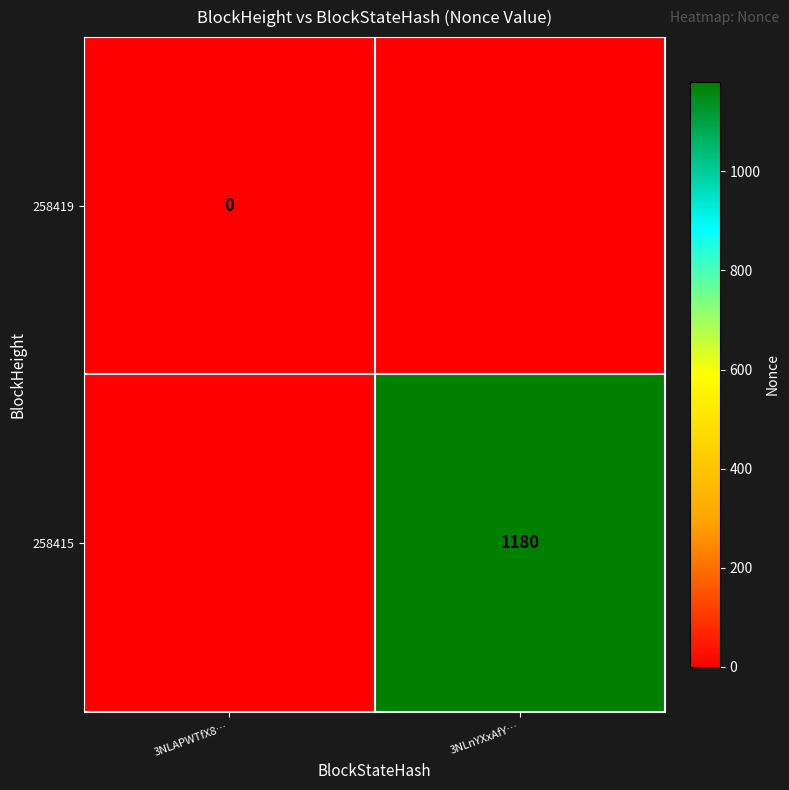

Which series has the widest spread of values?

258415